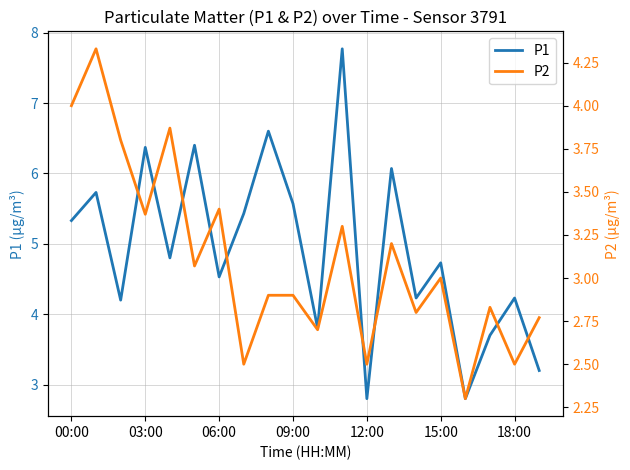

At how many categories does at least one series exceed 7?

1